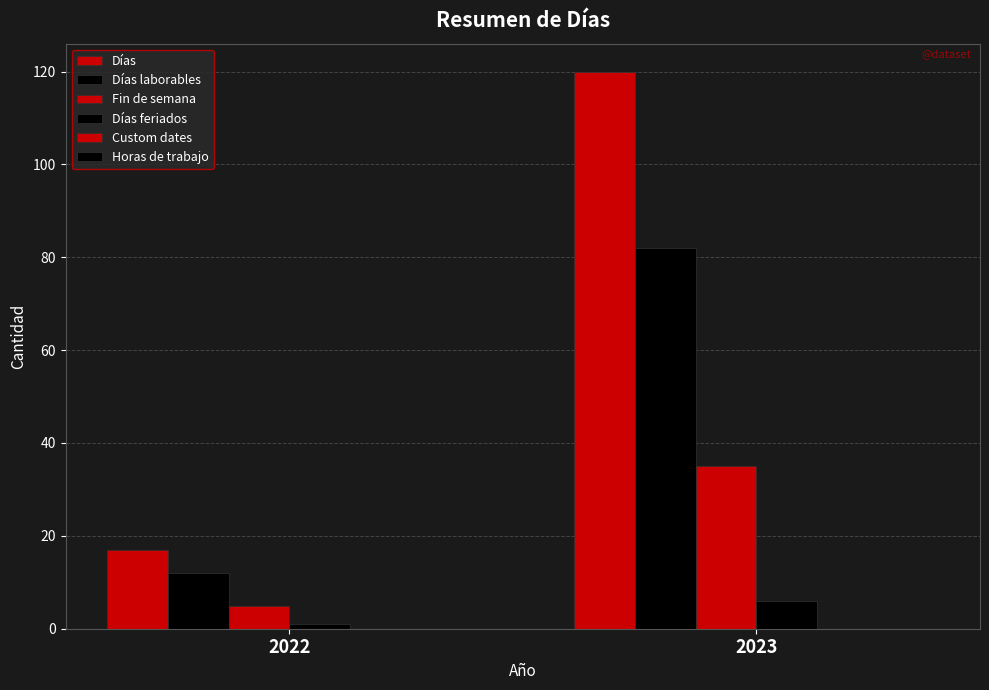

Which series changed the most between 2022 and 2023?

Días